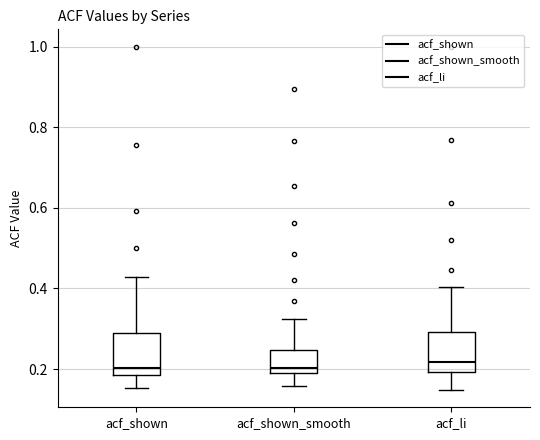

Reading left to right, transcribe this box plot: for each box, give where its median line is, the range the box spans, and where its two whiskers end, as read against the y-axis. The values are not printed on the chart, so give them approximately, as read against the axis.

acf_shown: median 0.20, box 0.18 to 0.28, whiskers 0.16 to 0.42
acf_shown_smooth: median 0.20 (just above the box's lower edge), box 0.20 to 0.24, whiskers 0.16 to 0.32
acf_li: median 0.22, box 0.20 to 0.30, whiskers 0.14 to 0.40